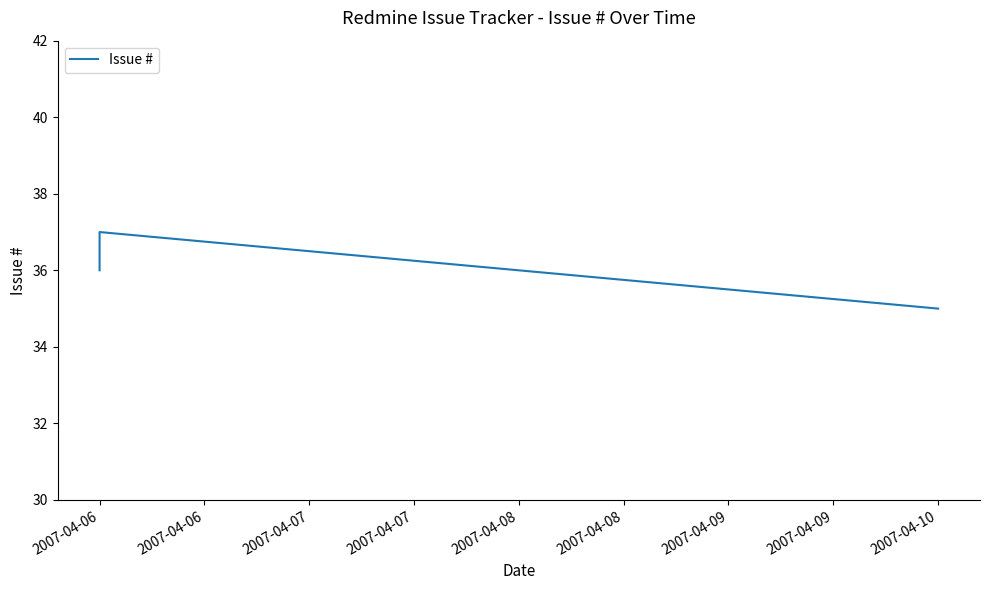

Where does the data first go above 36?

2007-04-06